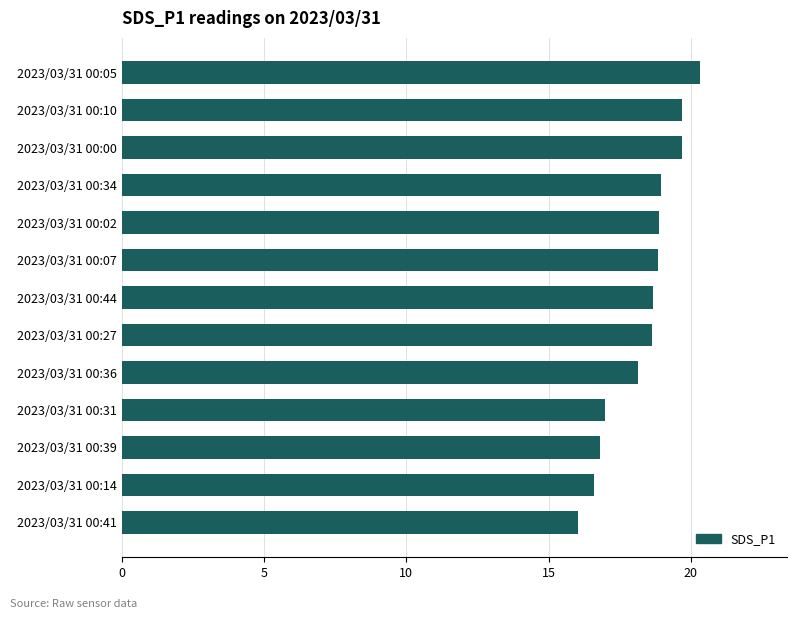

What is the approximate value at 2023/03/31 00:39?

16.8